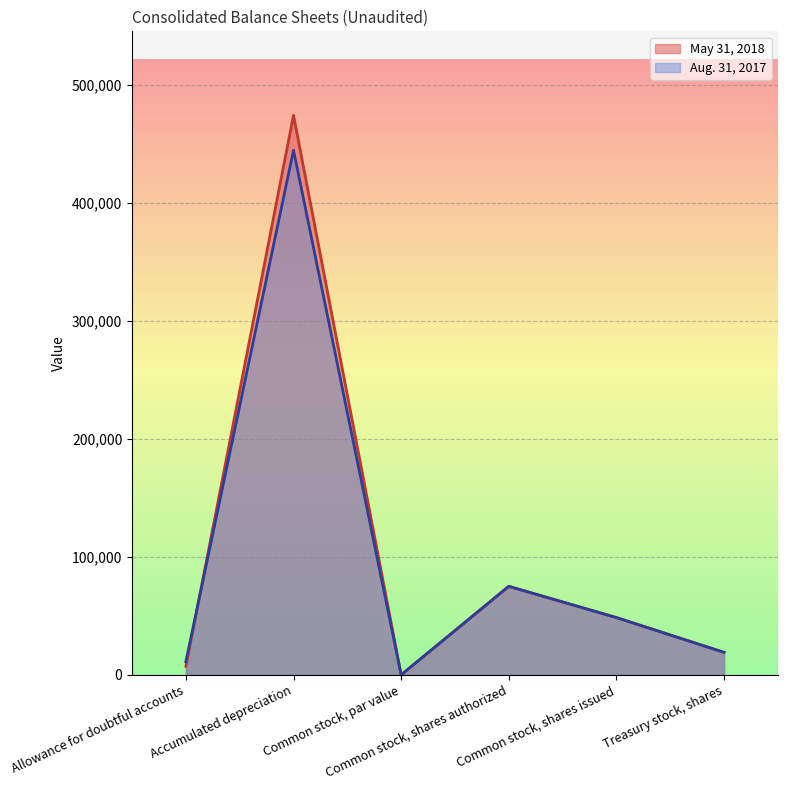

What is the average value of the Aug. 31, 2017 series?

99708